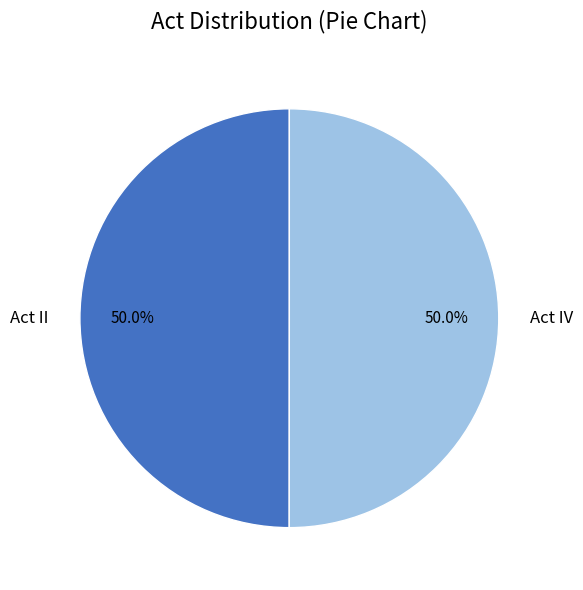

To the nearest percent, what portion does Act IV represent?

50%